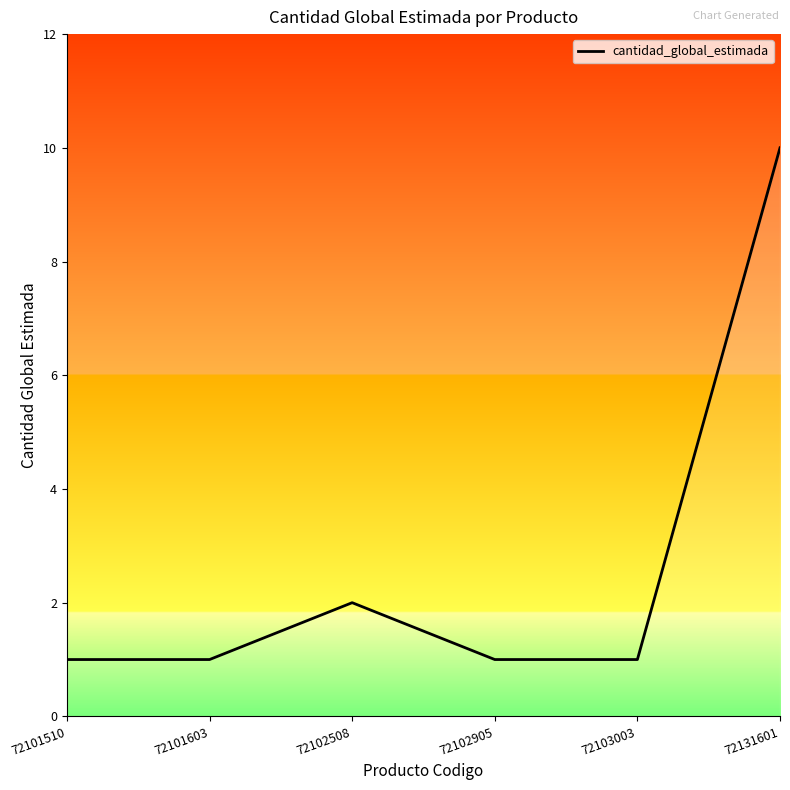

What is the maximum value shown in the chart?

10